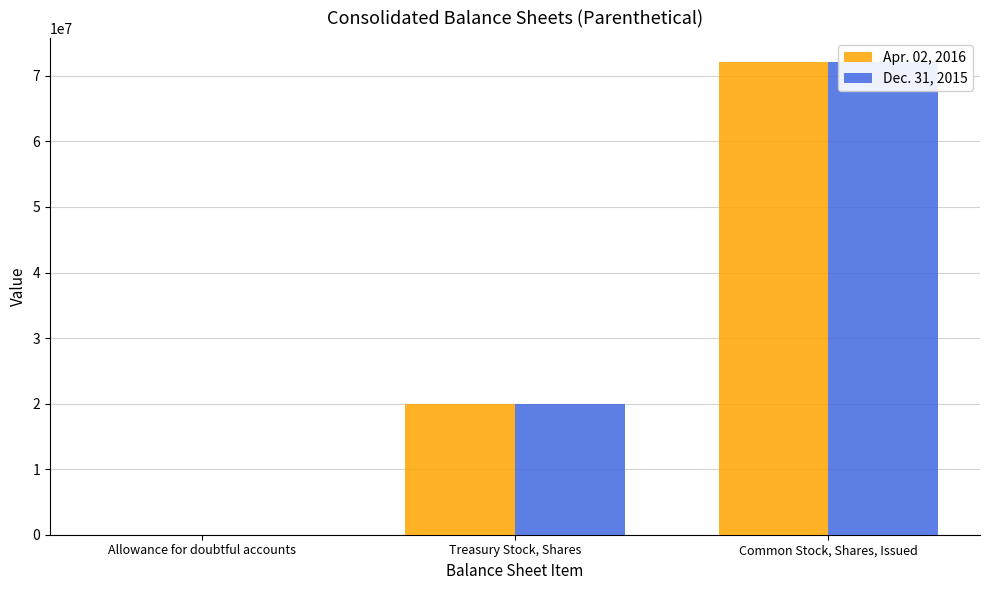

Which series has the largest total across all categories?

Dec. 31, 2015